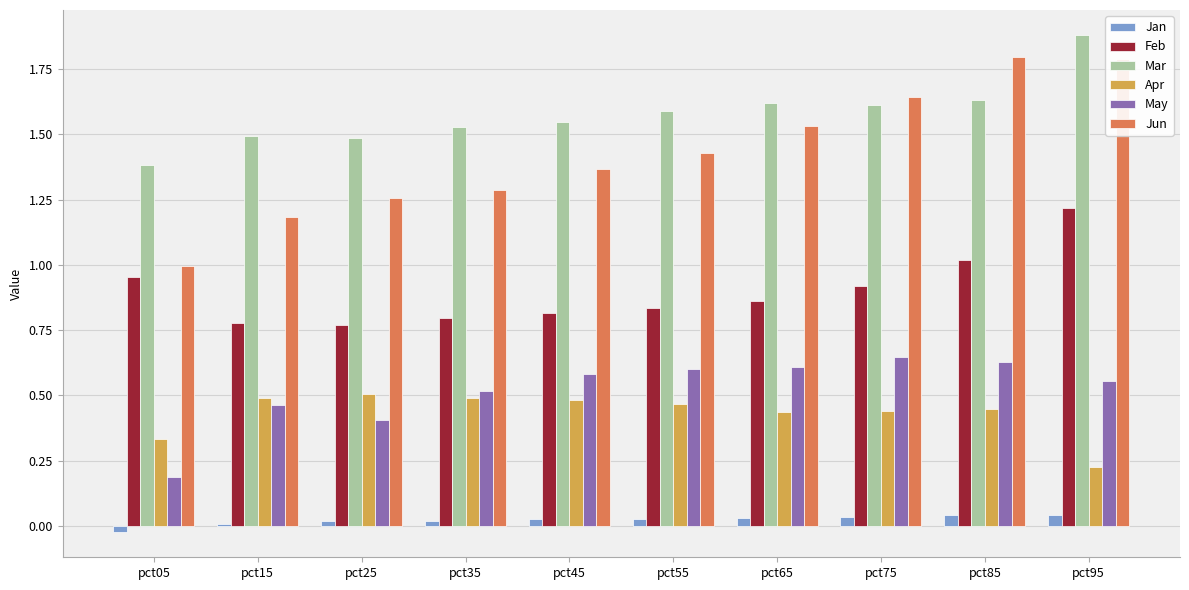

At how many categories does at least one series exceed 1?

10